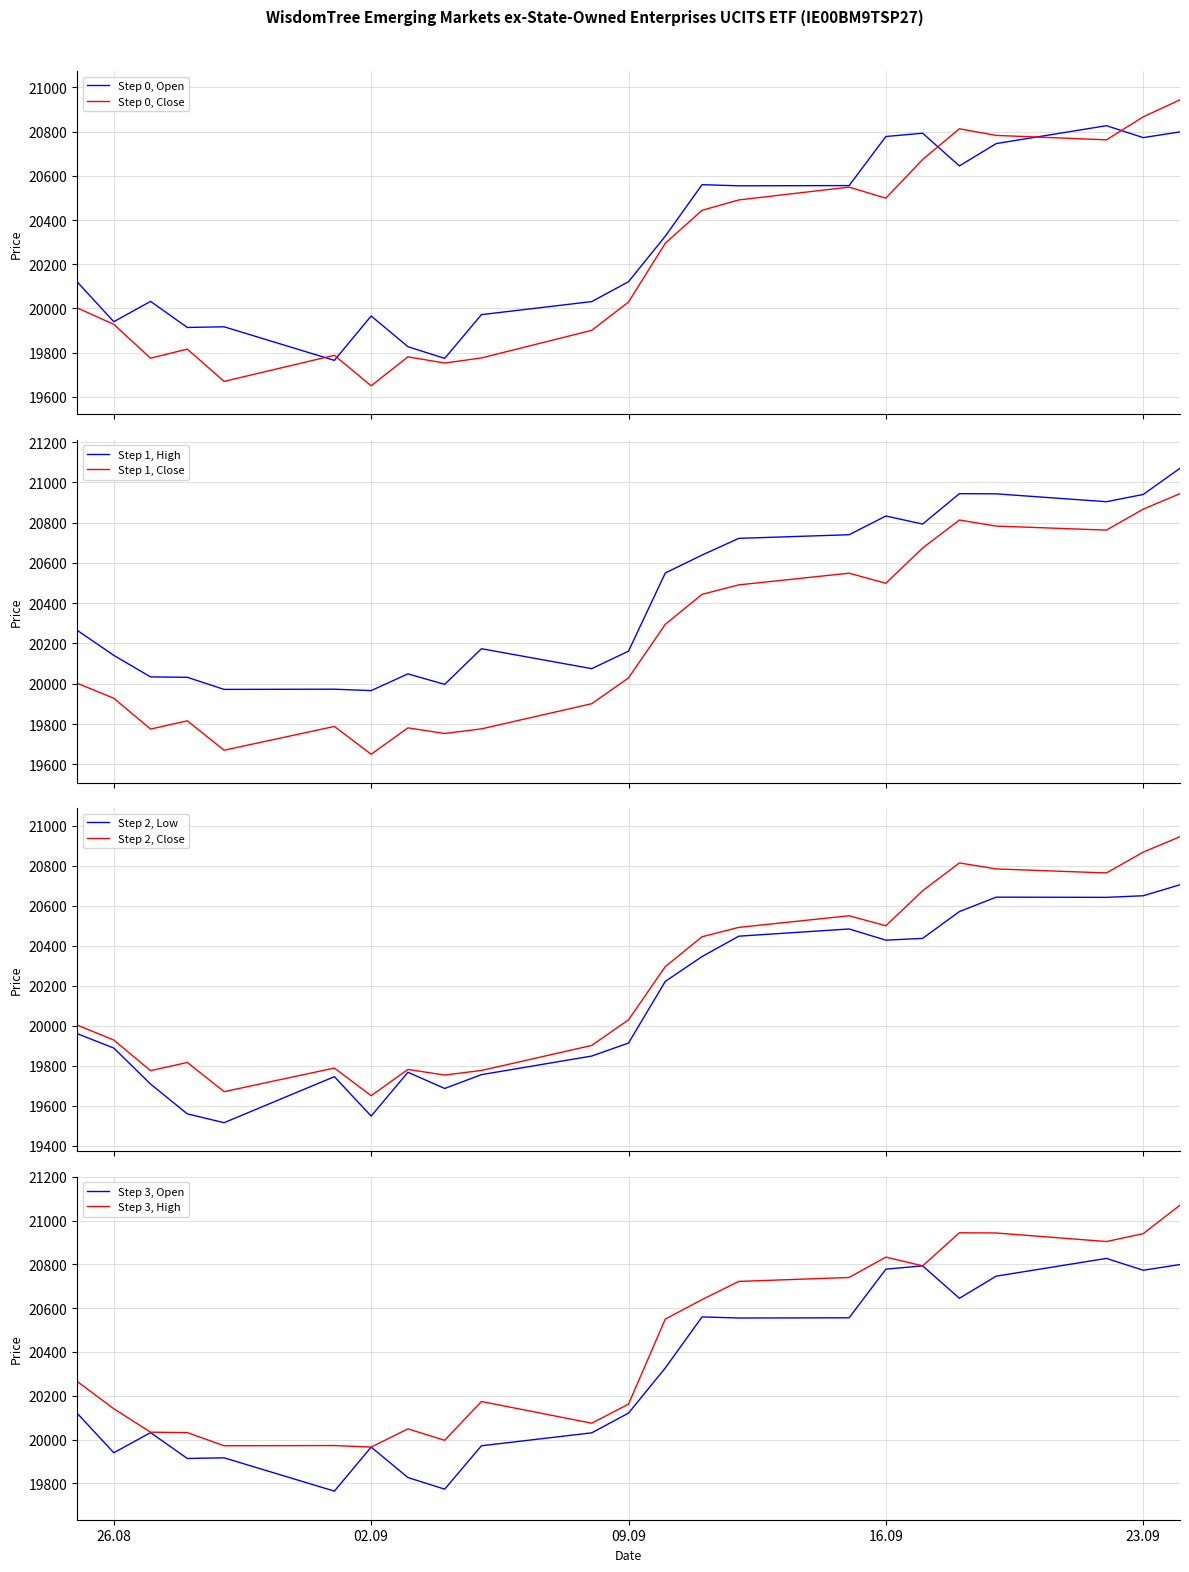

The value of Close at 12.09.2025 is 20491. True or false?

True